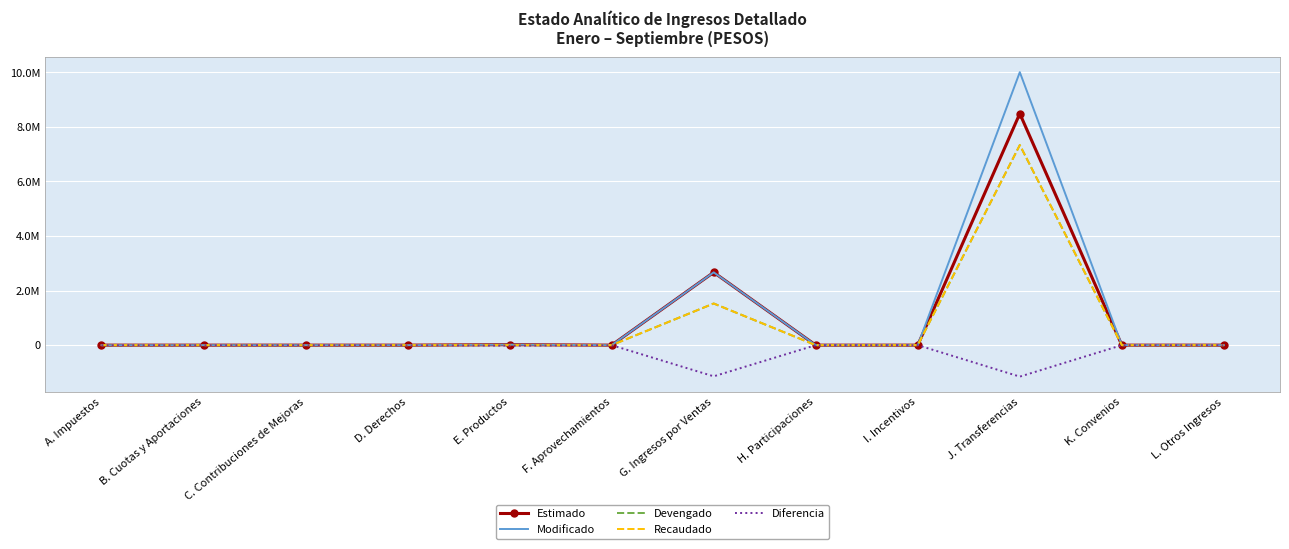

Is it true that Diferencia equals 519629.0 at H. Participaciones?

False